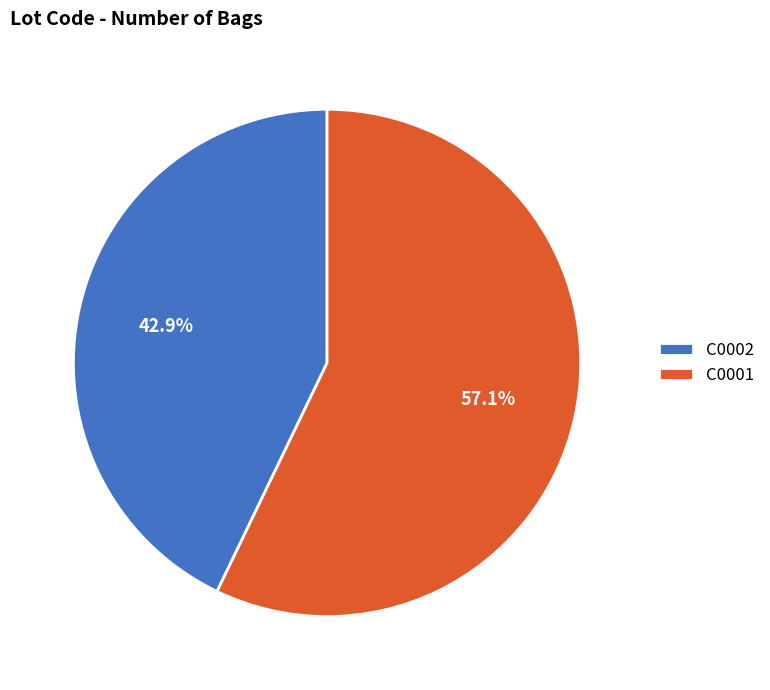

To the nearest percent, what is the difference between the largest and smallest slice percentages?

14%